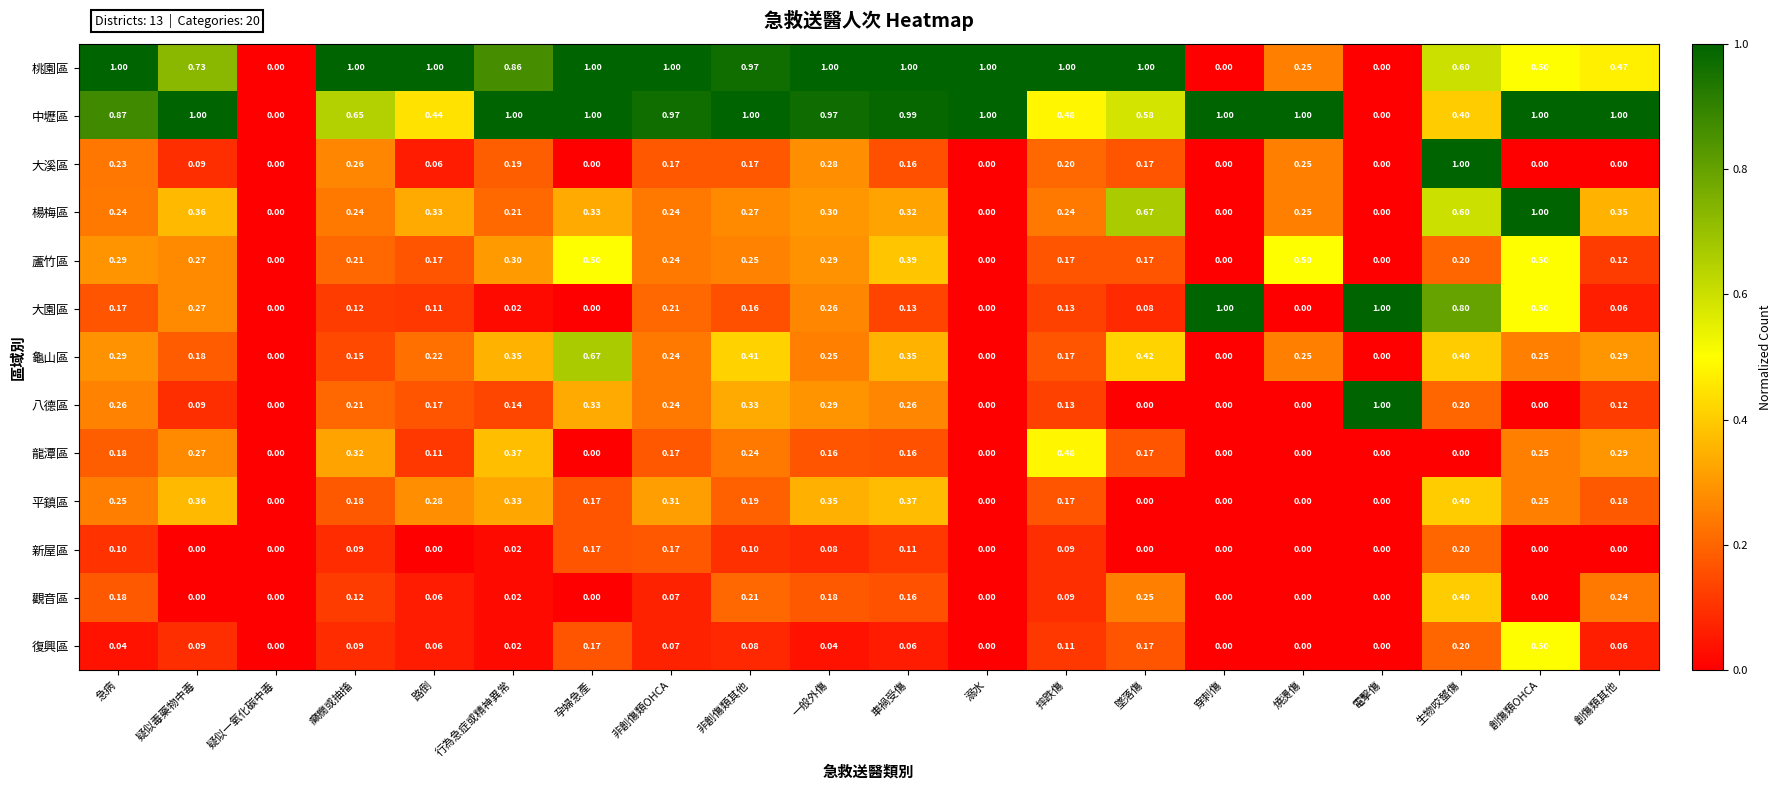

At which label does 觀音區 reach its peak?

生物咬螫傷